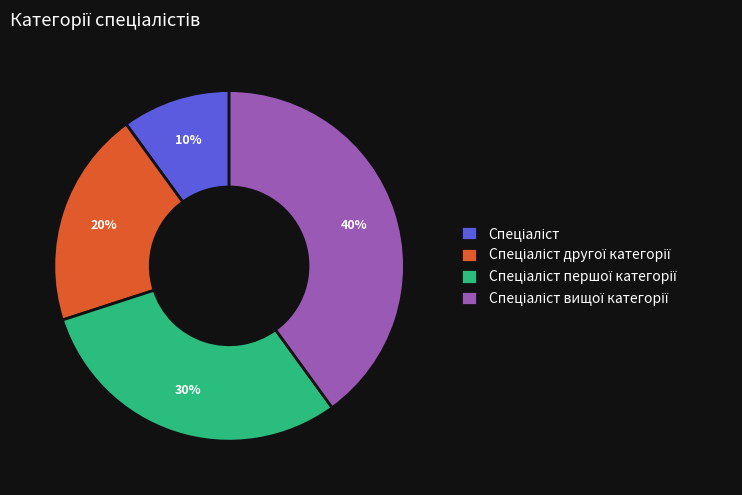

To the nearest percent, what is the average slice percentage?

25%